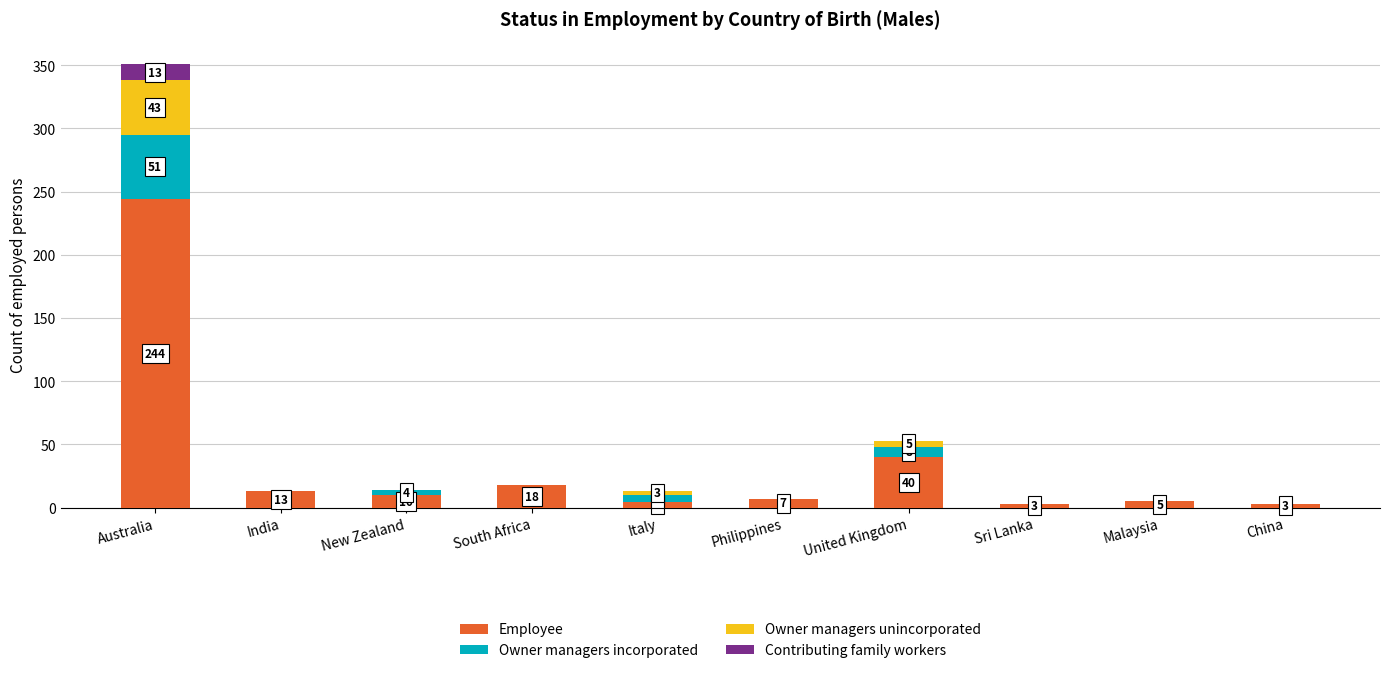

The Employee series shows 18 at South Africa. True or false?

True